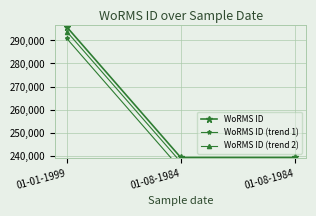

At which category is the sum across all series the highest?

01-01-1999